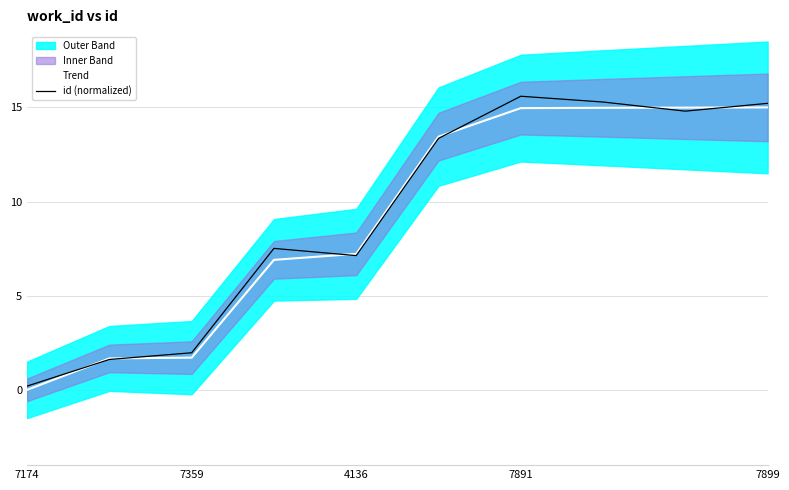

True or false: id (normalized) and Trend intersect in this chart.

True